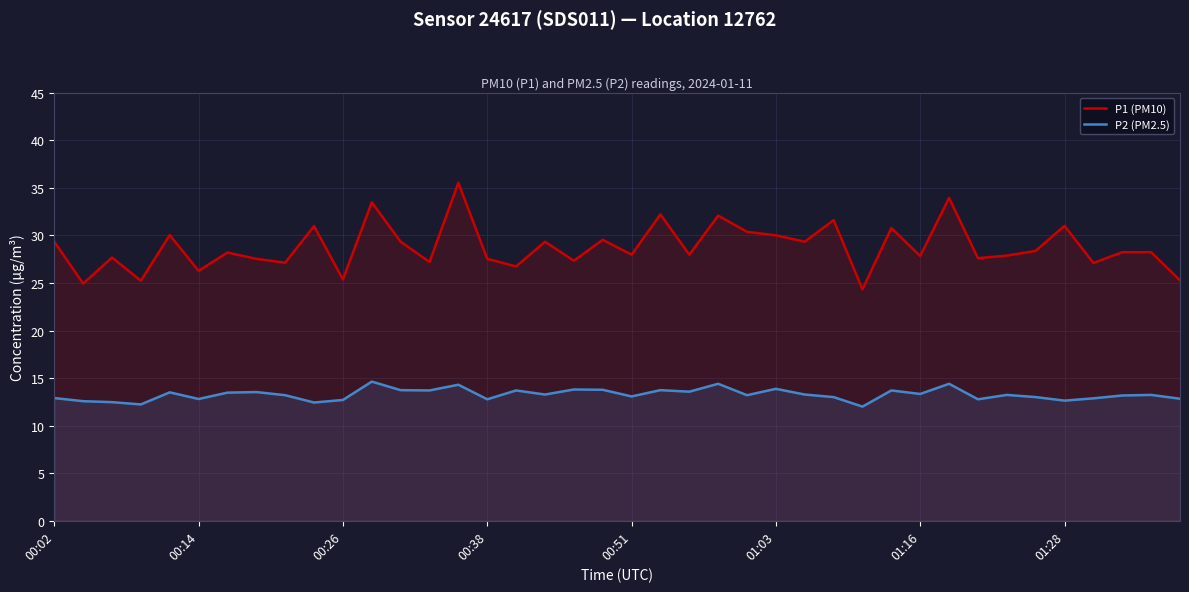

Between 14 and 37, which series saw the biggest shift?

P1 (PM10)